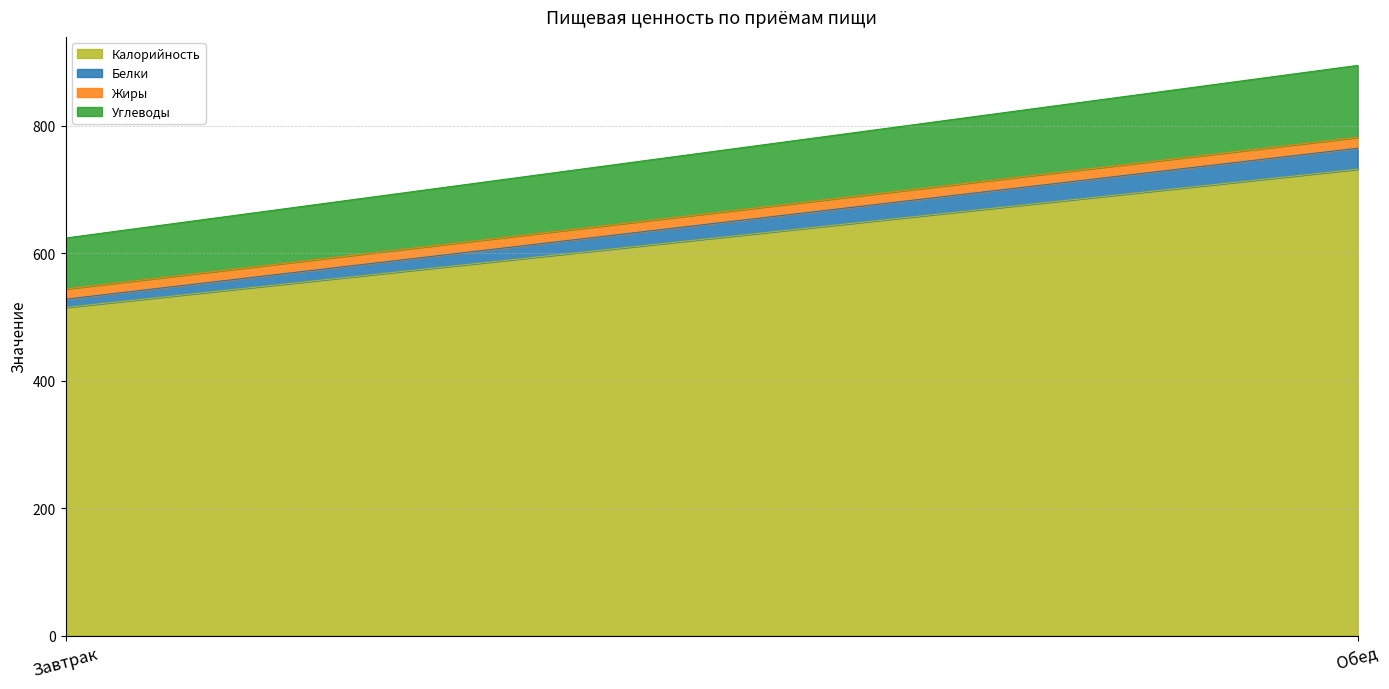

At which label is Жиры closest to 16?

Завтрак